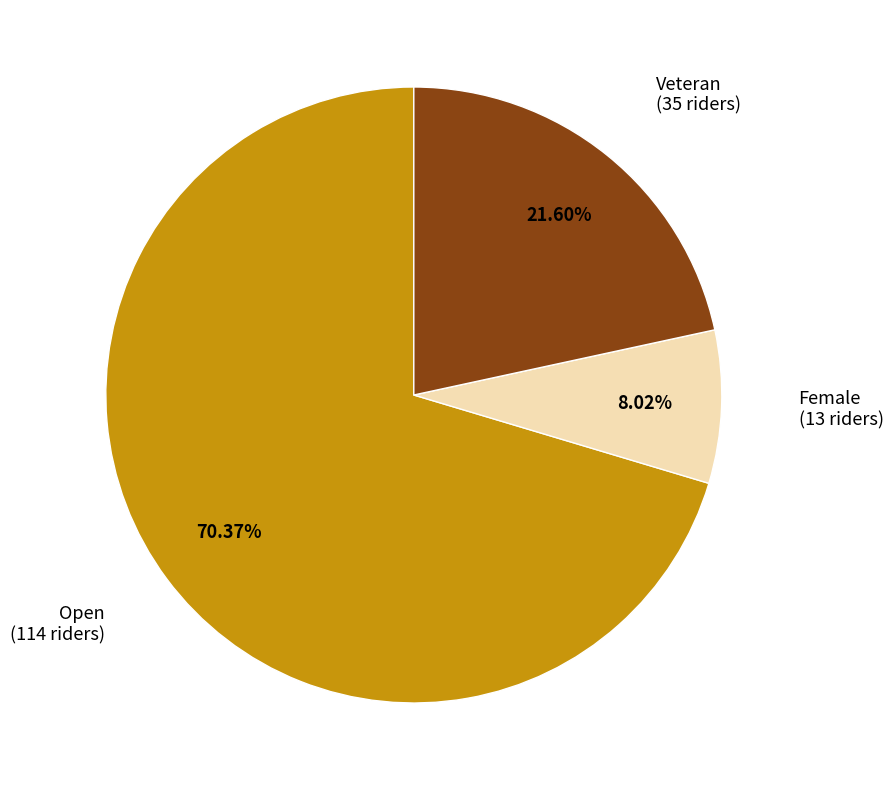

How many segments does this pie chart have?

3